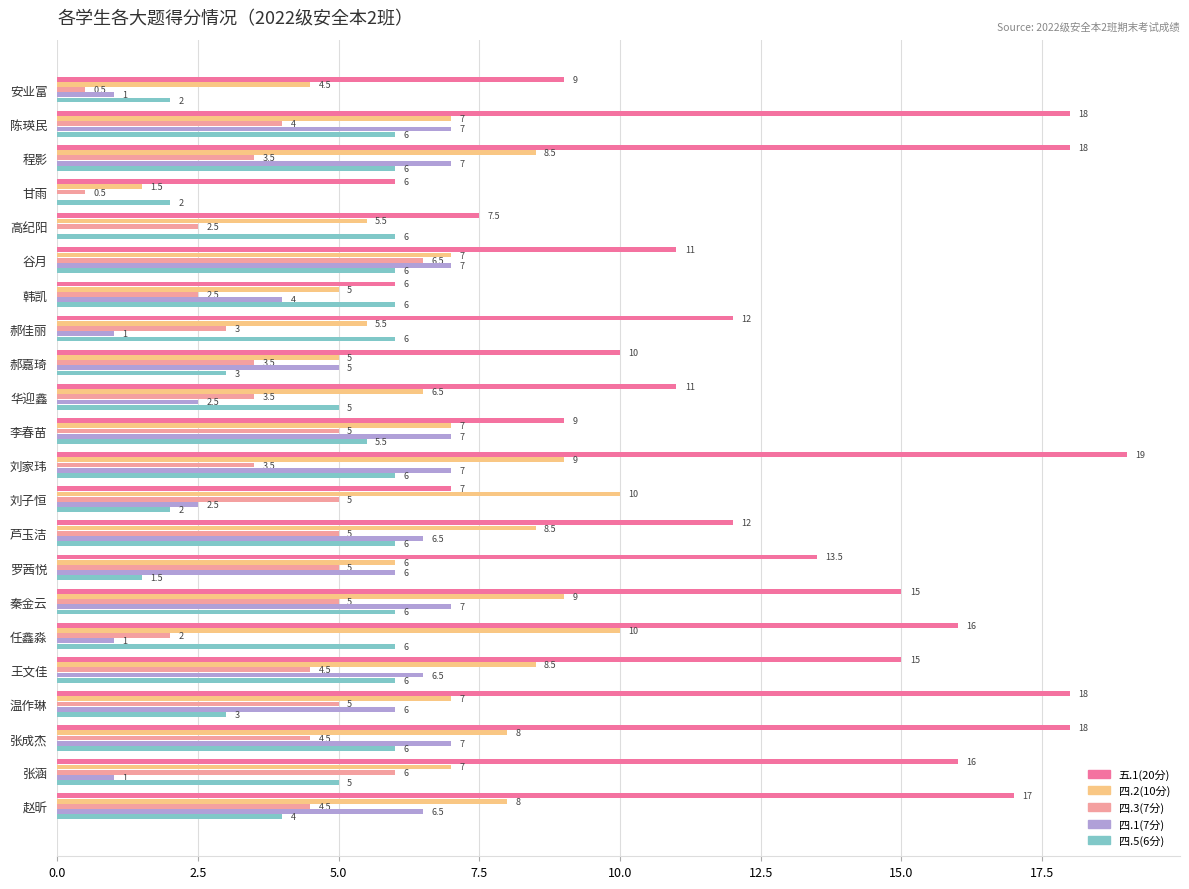

What is the approximate value of 四.1(7分) at 赵昕?

6.5